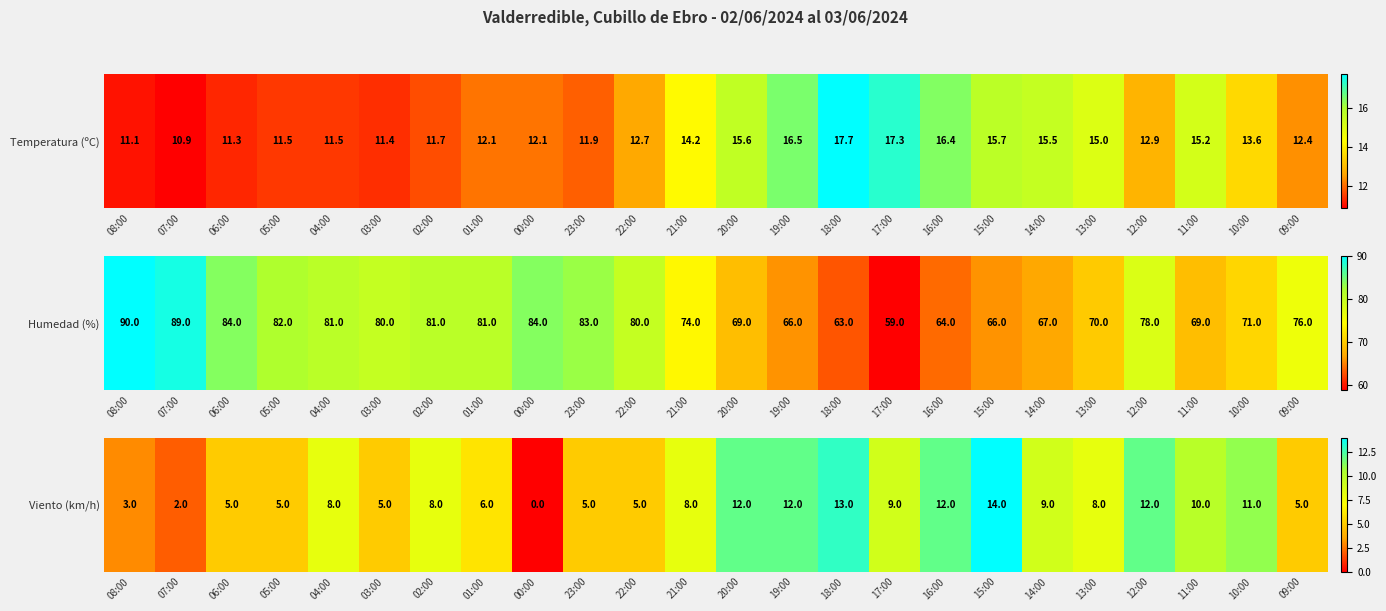

Which category has the highest value across all series?

15:00